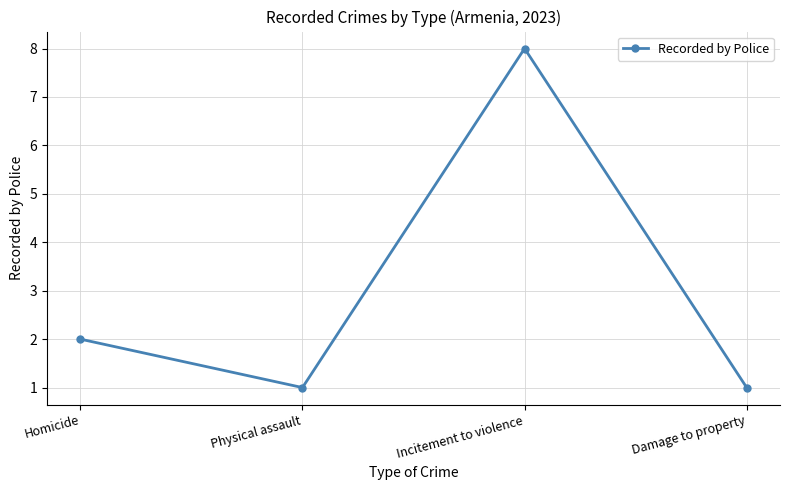

What is the greatest value displayed?

8